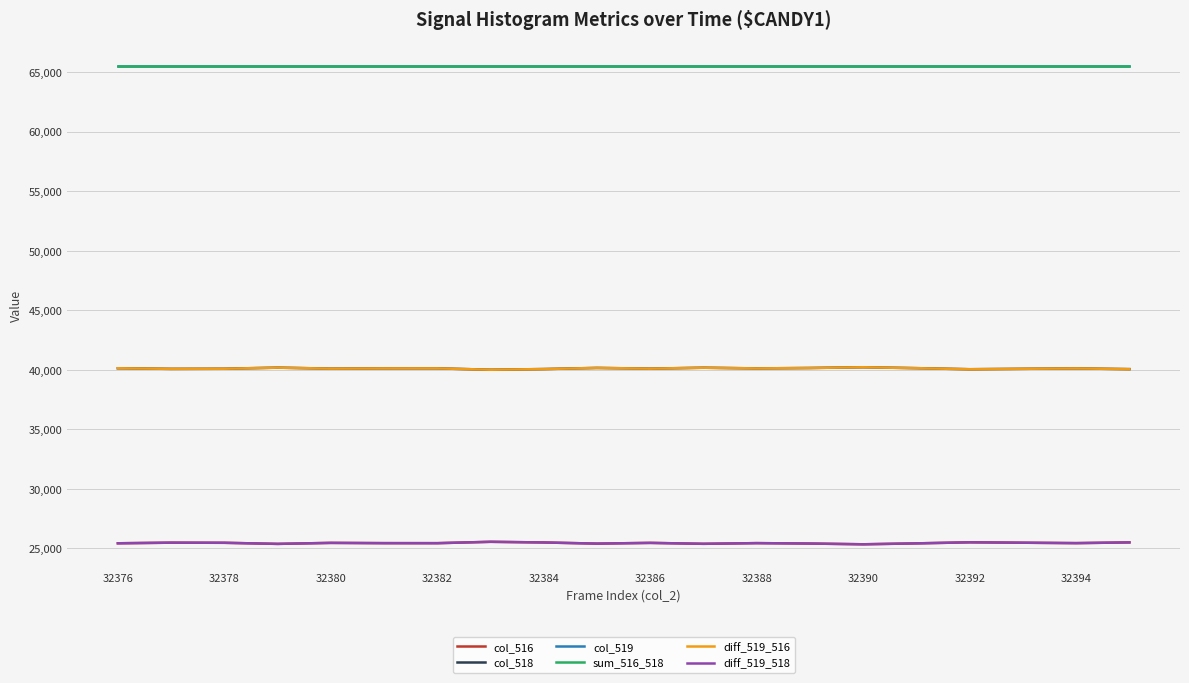

At how many categories does at least one series exceed 46308?

20